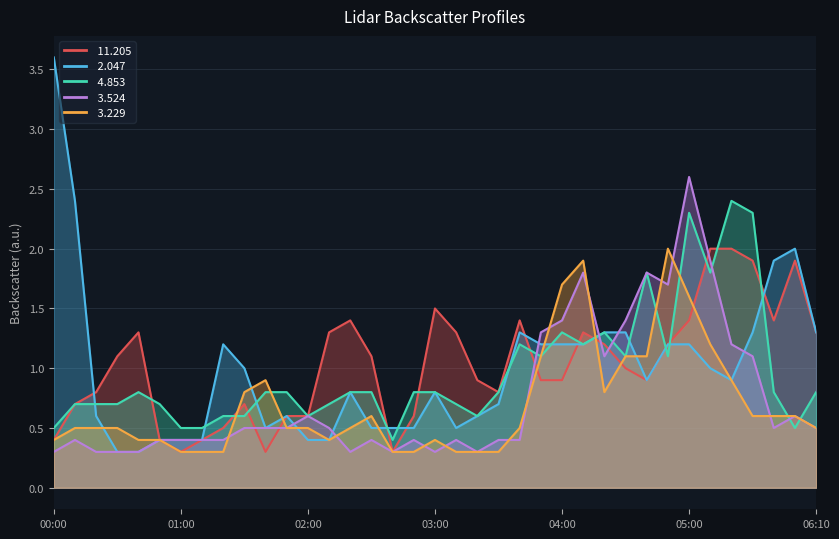

Rank the categories by  2.047 value from lowest to highest.

00:30, 00:40, 00:50, 01:00, 01:10, 02:00, 02:10, 01:40, 02:30, 02:40, 02:50, 03:10, 00:20, 01:50, 03:20, 03:30, 02:20, 03:00, 04:40, 05:20, 01:30, 05:10, 01:20, 03:50, 04:00, 04:10, 04:50, 05:00, 03:40, 04:20, 04:30, 05:30, 06:10, 05:40, 06:00, 00:10, 00:00